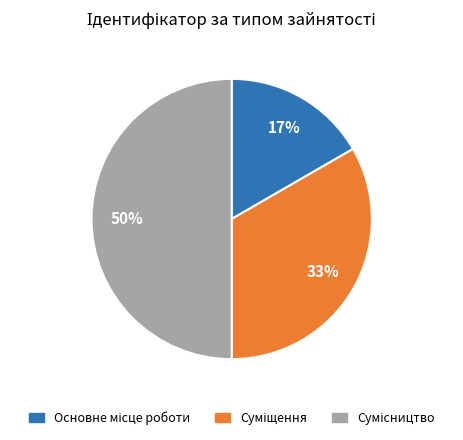

To the nearest percent, what is the average slice percentage?

33%